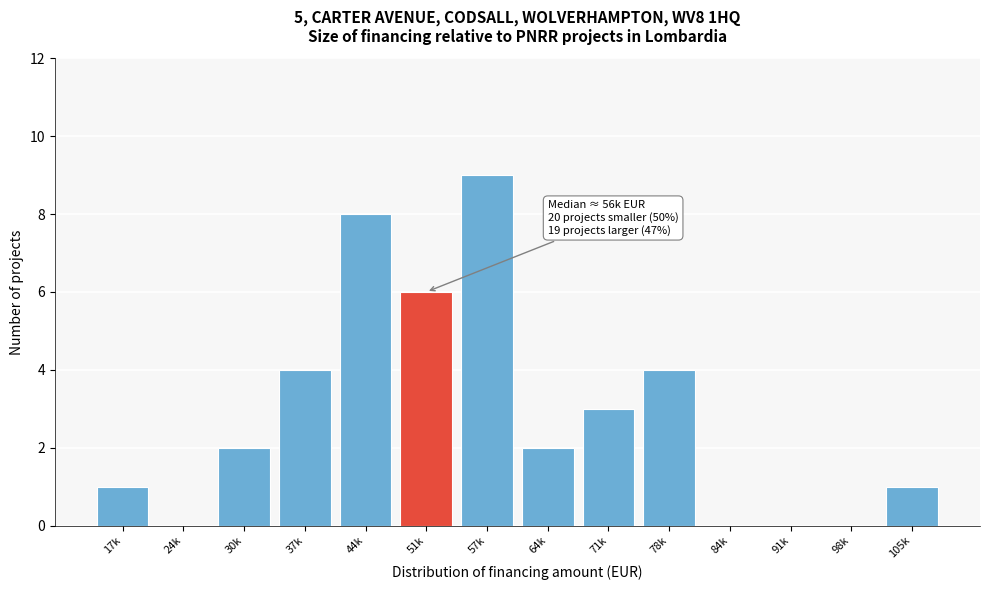

Reading left to right, extract all data points from this chart.

17k=1	24k=0	30k=2	37k=4	44k=8	51k=6	57k=9	64k=2	71k=3	78k=4	84k=0	91k=0	98k=0	105k=1